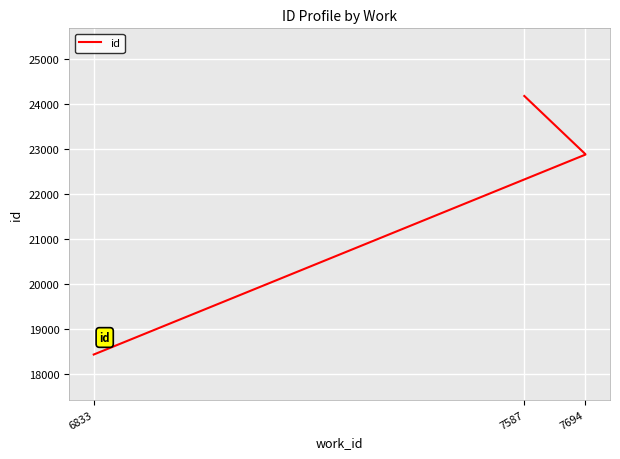

What is the value of the 5th point from the left?

22877